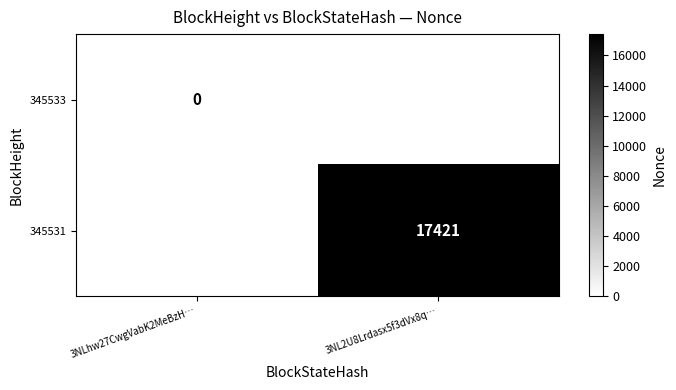

The value of 345531 at 3NL2U8Lrdasx5f3dVx8q… is 17421. True or false?

True